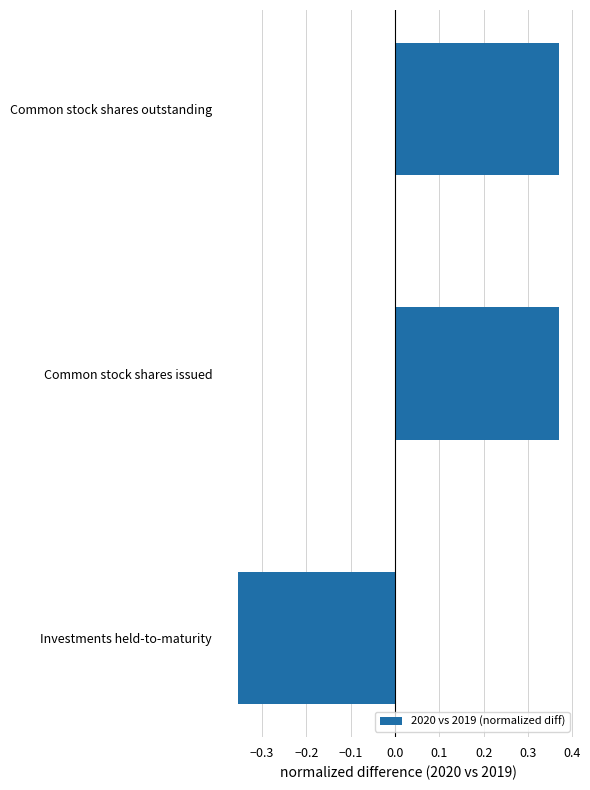

Does the chart contain any negative values?

Yes